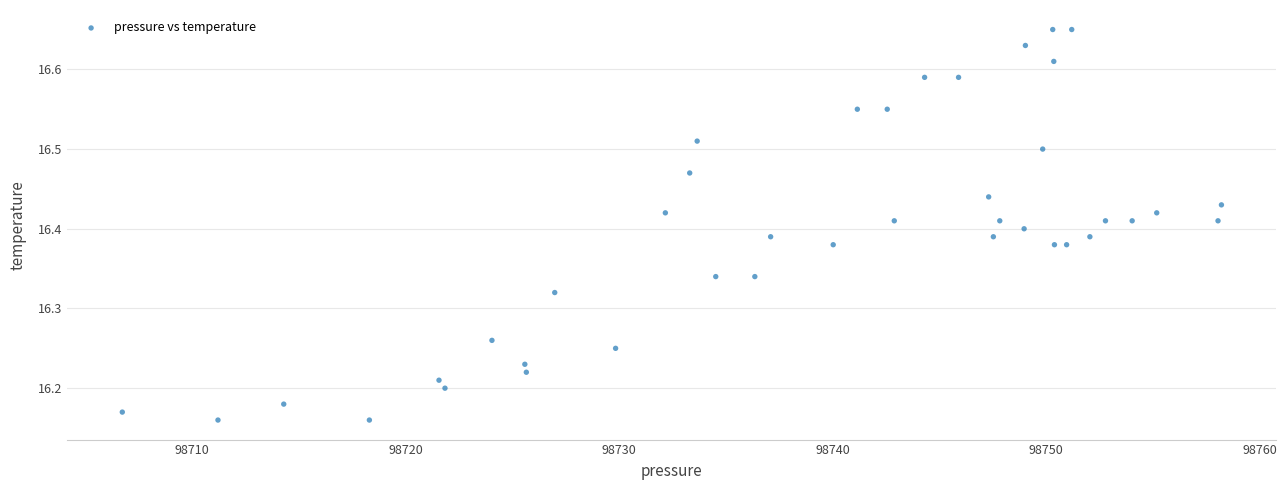

What is the range of Y values (max minus min)?

0.5